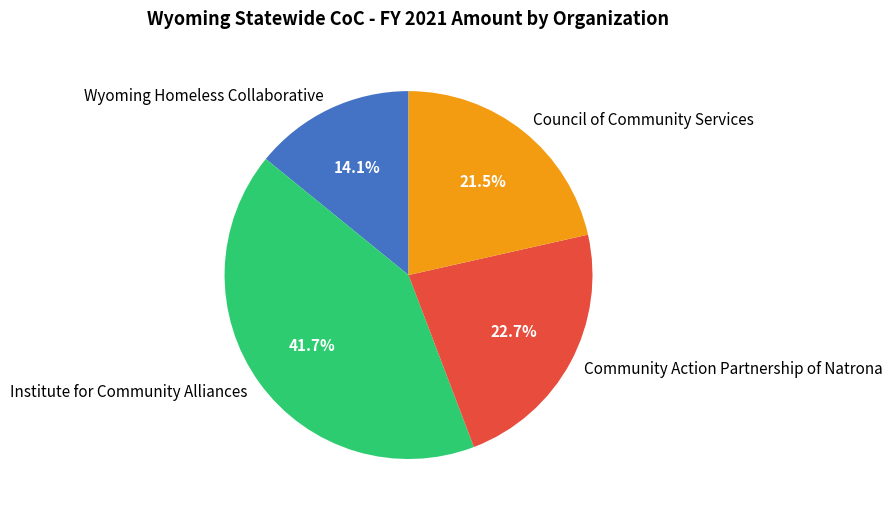

Count the number of slices in the pie.

4